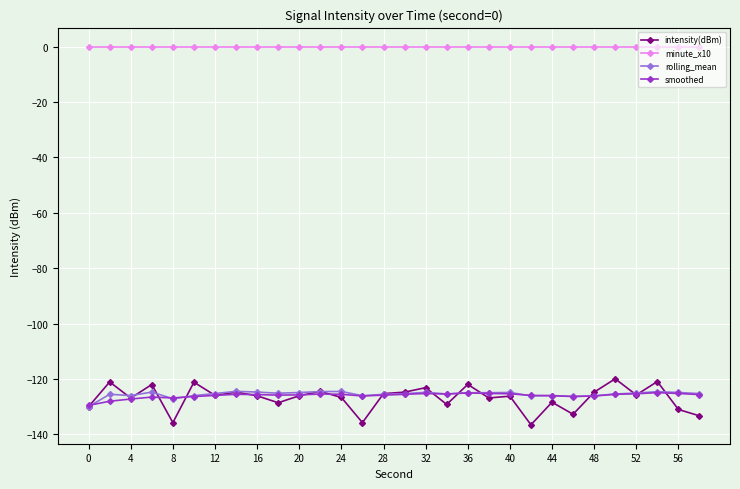

Which series has the widest spread of values?

intensity(dBm)